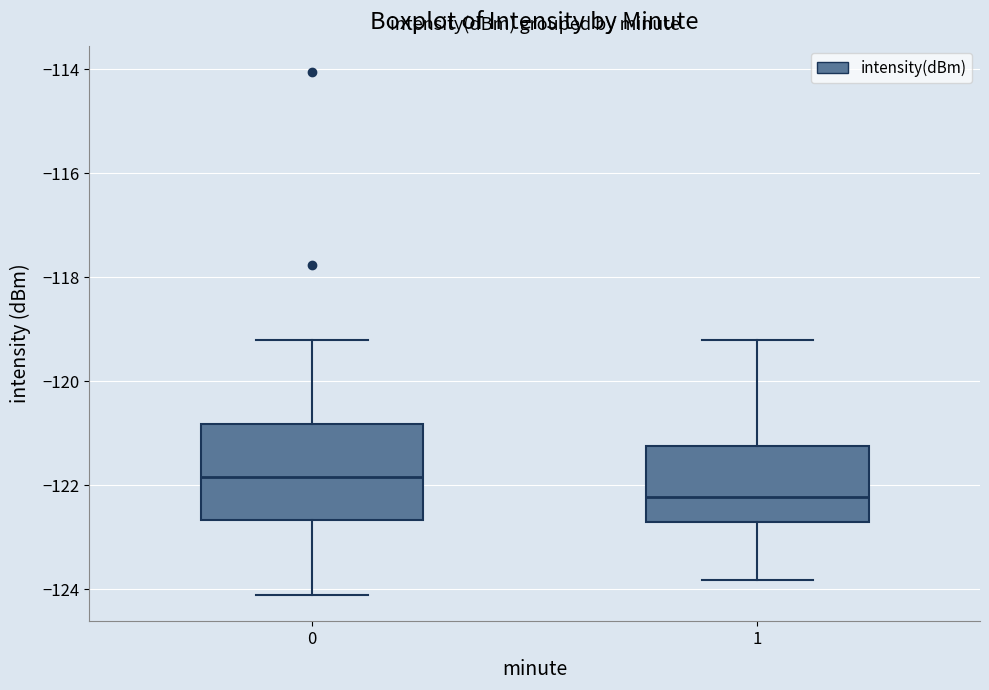

Reading left to right, read every box against the y-axis: the position of its median line, the range the box covers, and the ends of its whiskers. The values are not printed on the chart, so give them approximately, as read against the axis.

0: median -121.8, box -122.6 to -120.8, whiskers -124.2 to -119.2
1: median -122.2, box -122.8 to -121.2, whiskers -123.8 to -119.2